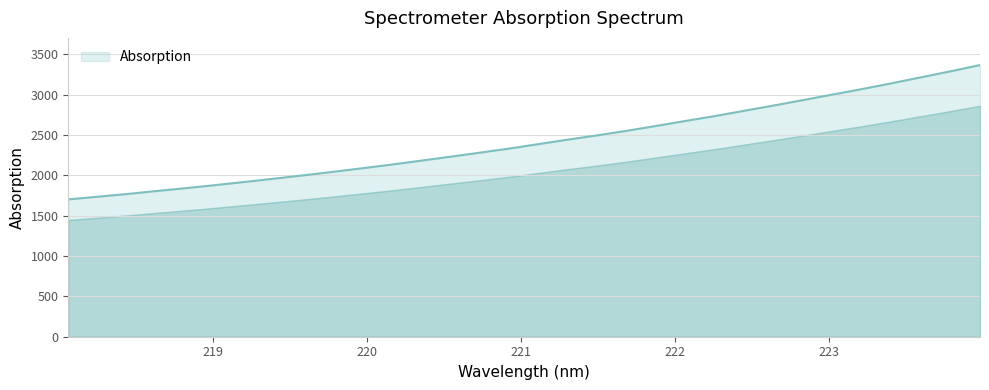

What is the label of the 19th point from the left?

221.4993